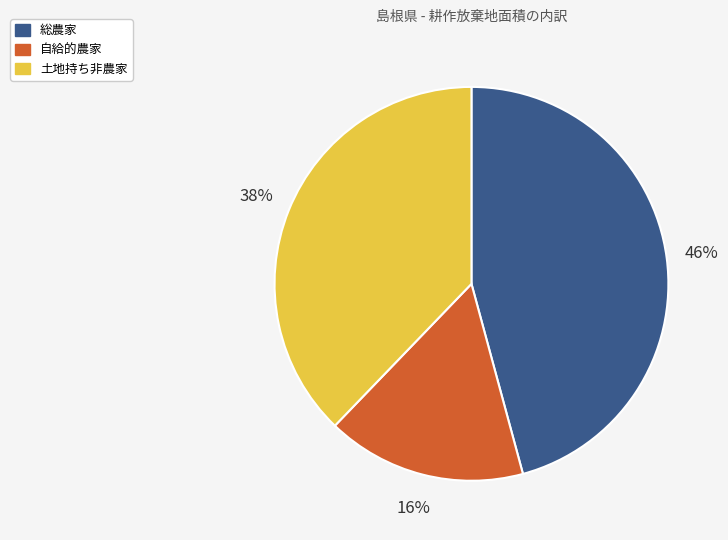

Combined, do 総農家 and 土地持ち非農家 account for over 50%?

Yes